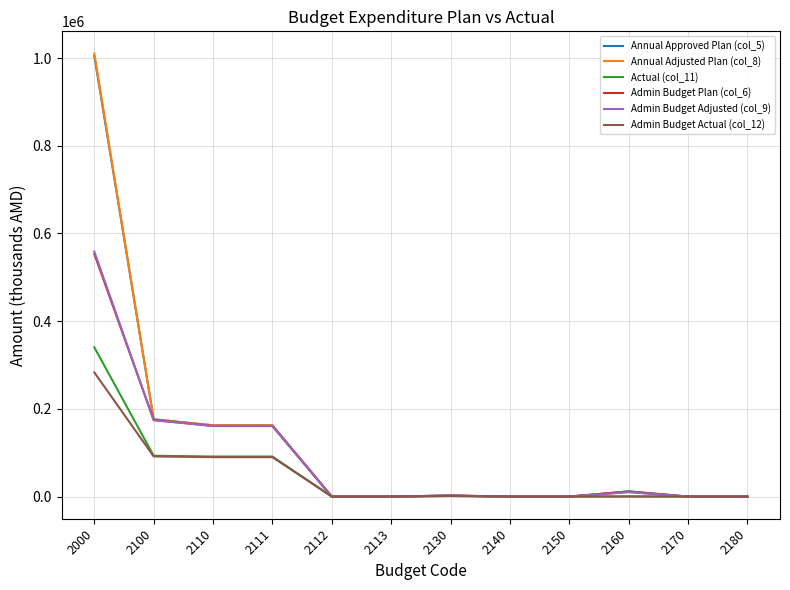

Which series has the widest spread of values?

Annual Adjusted Plan (col_8)